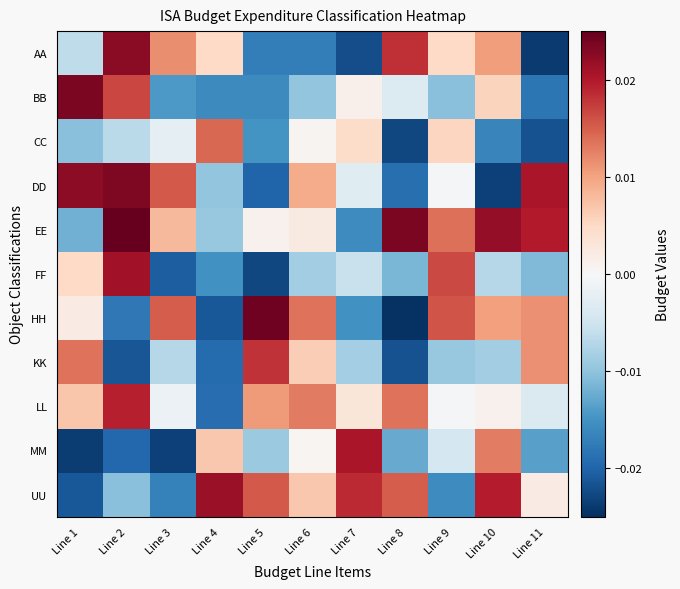

Reading left to right, extract all data points from this chart.

AA: Line 1=-0.0	Line 2=0.0	Line 3=0.0	Line 4=0.0	Line 5=-0.0	Line 6=-0.0	Line 7=-0.0	Line 8=0.0	Line 9=0.0	Line 10=0.0	Line 11=-0.0
BB: Line 1=0.0	Line 2=0.0	Line 3=-0.0	Line 4=-0.0	Line 5=-0.0	Line 6=-0.0	Line 7=0.0	Line 8=-0.0	Line 9=-0.0	Line 10=0.0	Line 11=-0.0
CC: Line 1=-0.0	Line 2=-0.0	Line 3=-0.0	Line 4=0.0	Line 5=-0.0	Line 6=0.0	Line 7=0.0	Line 8=-0.0	Line 9=0.0	Line 10=-0.0	Line 11=-0.0
DD: Line 1=0.0	Line 2=0.0	Line 3=0.0	Line 4=-0.0	Line 5=-0.0	Line 6=0.0	Line 7=-0.0	Line 8=-0.0	Line 9=-0.0	Line 10=-0.0	Line 11=0.0
EE: Line 1=-0.0	Line 2=0.0	Line 3=0.0	Line 4=-0.0	Line 5=0.0	Line 6=0.0	Line 7=-0.0	Line 8=0.0	Line 9=0.0	Line 10=0.0	Line 11=0.0
FF: Line 1=0.0	Line 2=0.0	Line 3=-0.0	Line 4=-0.0	Line 5=-0.0	Line 6=-0.0	Line 7=-0.0	Line 8=-0.0	Line 9=0.0	Line 10=-0.0	Line 11=-0.0
HH: Line 1=0.0	Line 2=-0.0	Line 3=0.0	Line 4=-0.0	Line 5=0.0	Line 6=0.0	Line 7=-0.0	Line 8=-0.0	Line 9=0.0	Line 10=0.0	Line 11=0.0
KK: Line 1=0.0	Line 2=-0.0	Line 3=-0.0	Line 4=-0.0	Line 5=0.0	Line 6=0.0	Line 7=-0.0	Line 8=-0.0	Line 9=-0.0	Line 10=-0.0	Line 11=0.0
LL: Line 1=0.0	Line 2=0.0	Line 3=-0.0	Line 4=-0.0	Line 5=0.0	Line 6=0.0	Line 7=0.0	Line 8=0.0	Line 9=-0.0	Line 10=0.0	Line 11=-0.0
MM: Line 1=-0.0	Line 2=-0.0	Line 3=-0.0	Line 4=0.0	Line 5=-0.0	Line 6=0.0	Line 7=0.0	Line 8=-0.0	Line 9=-0.0	Line 10=0.0	Line 11=-0.0
UU: Line 1=-0.0	Line 2=-0.0	Line 3=-0.0	Line 4=0.0	Line 5=0.0	Line 6=0.0	Line 7=0.0	Line 8=0.0	Line 9=-0.0	Line 10=0.0	Line 11=0.0